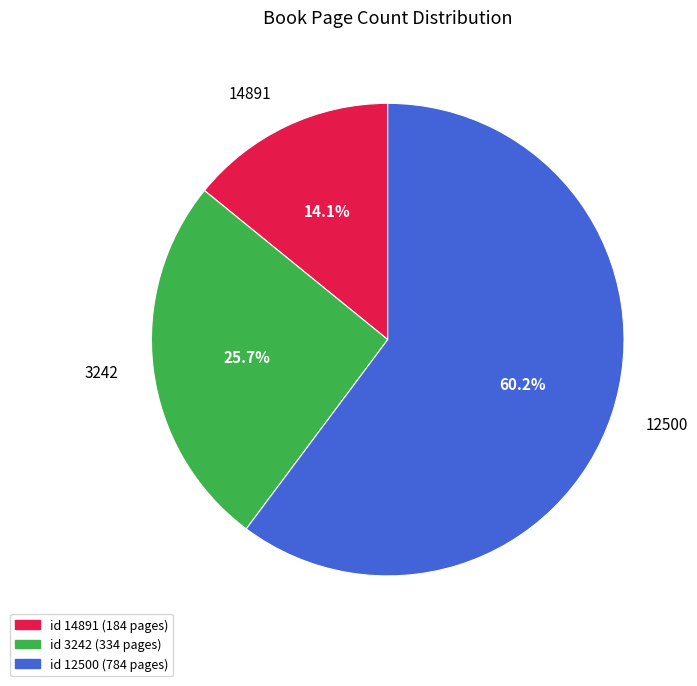

Is it true that 12500 is 60% of the pie?

True